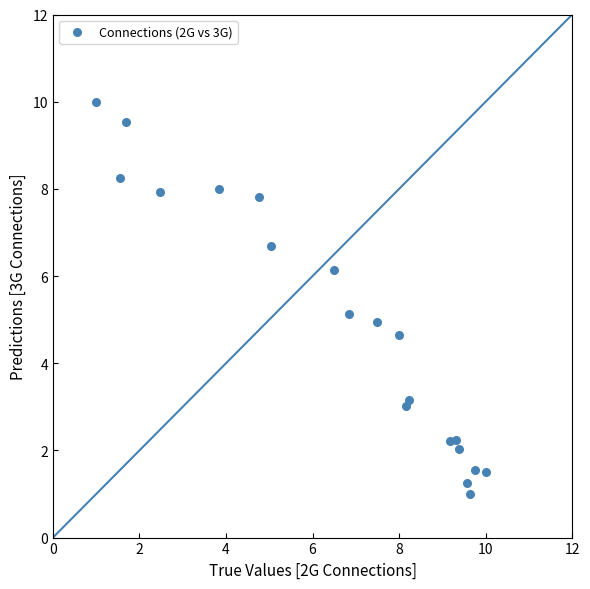

What is the range of X values (max minus min)?

9.0